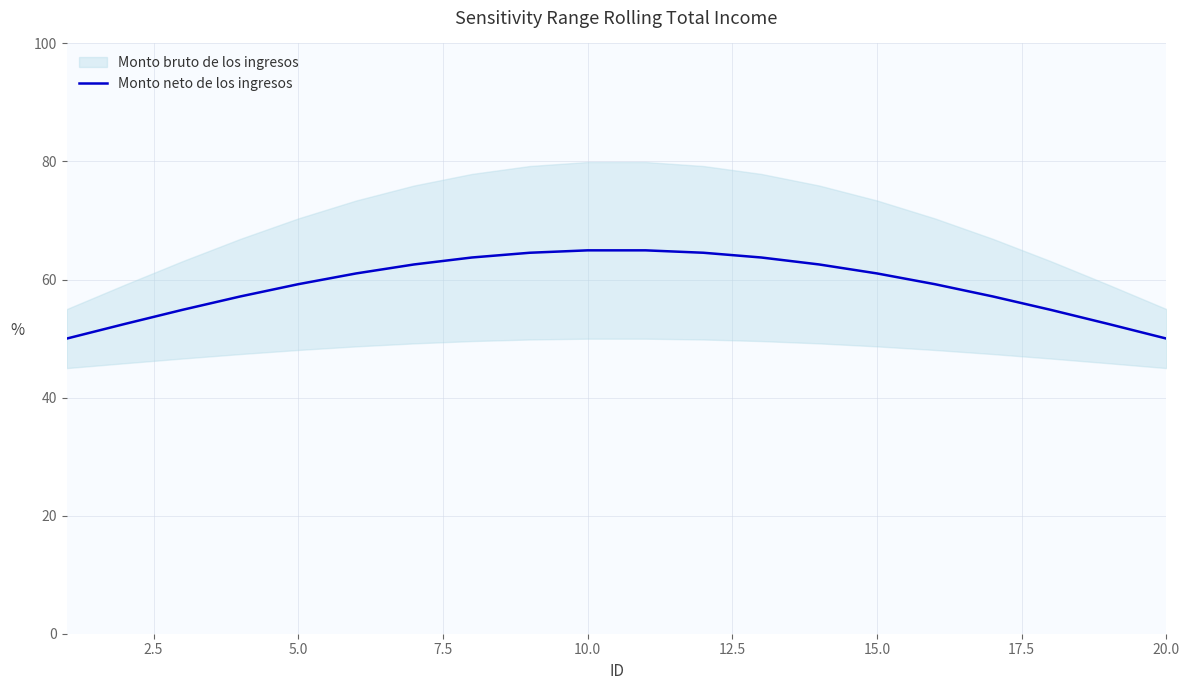

What is the maximum value for Monto neto de los ingresos?

64.9